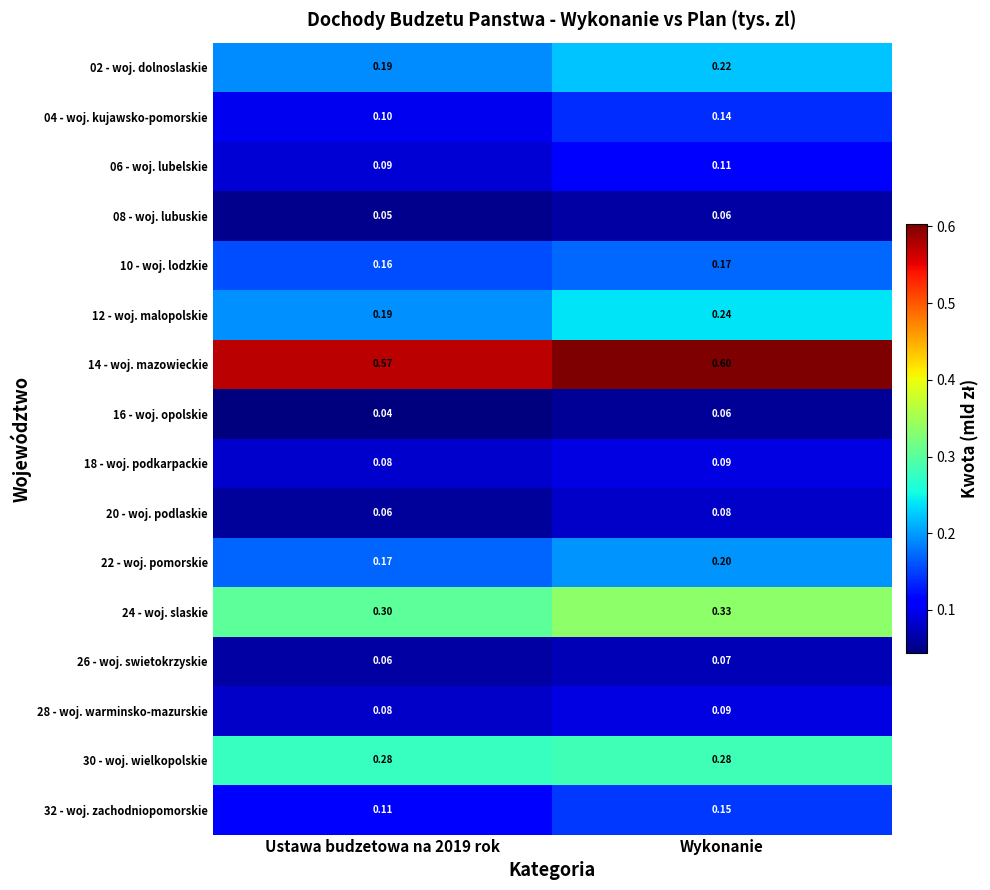

Is the value of 30 - woj. wielkopolskie at Ustawa budzetowa na 2019 rok greater than the value of 22 - woj. pomorskie at Ustawa budzetowa na 2019 rok?

Yes